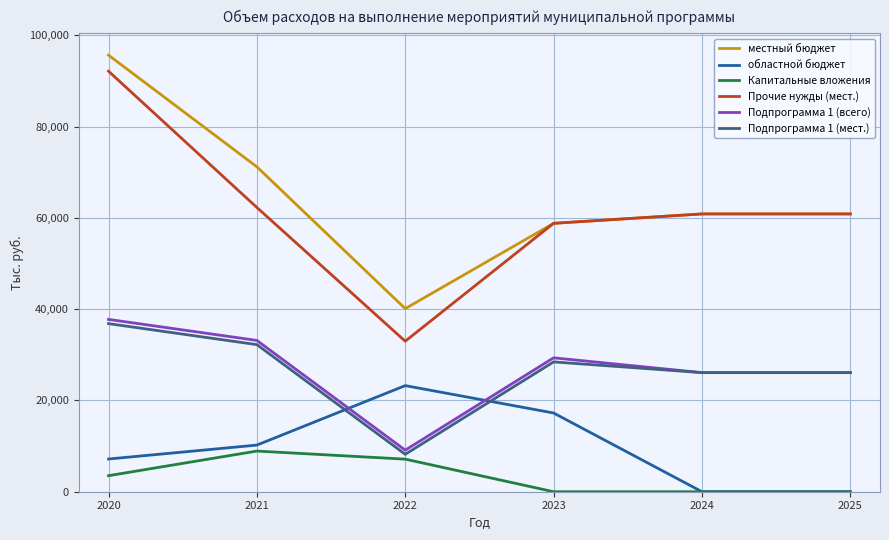

Reading right to left, transcribe all the data shown in this chart.

местный бюджет: 2025=60881.9	2024=60881.9	2023=58824.3	2022=40125.5	2021=71206.0	2020=95682.9
областной бюджет: 2025=0.0	2024=0.0	2023=17251.8	2022=23255.3	2021=10220.2	2020=7169.2
Капитальные вложения: 2025=0.0	2024=0.0	2023=0.0	2022=7139.0	2021=8911.0	2020=3515.0
Прочие нужды (мест.): 2025=60881.9	2024=60881.9	2023=58824.3	2022=32986.5	2021=62295.0	2020=92167.9
Подпрограмма 1 (всего): 2025=26102.5	2024=26102.5	2023=29346.3	2022=9107.9	2021=33158.5	2020=37767.4
Подпрограмма 1 (мест.): 2025=26102.5	2024=26102.5	2023=28450.0	2022=8200.0	2021=32239.0	2020=36841.0